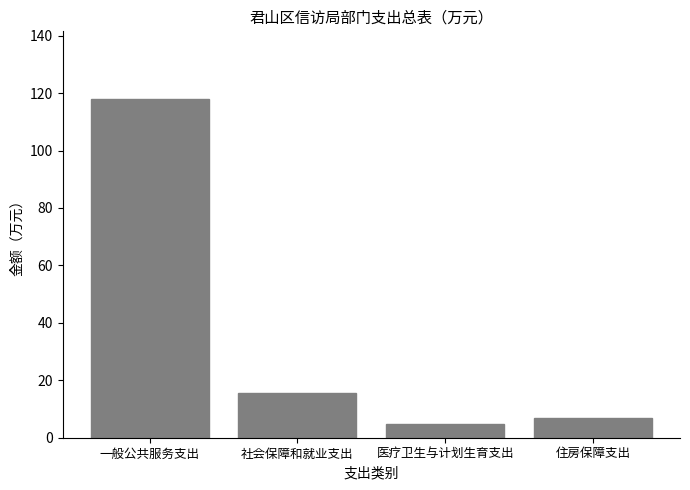

Reading left to right, extract all data points from this chart.

117.9	15.5	5.0	6.9